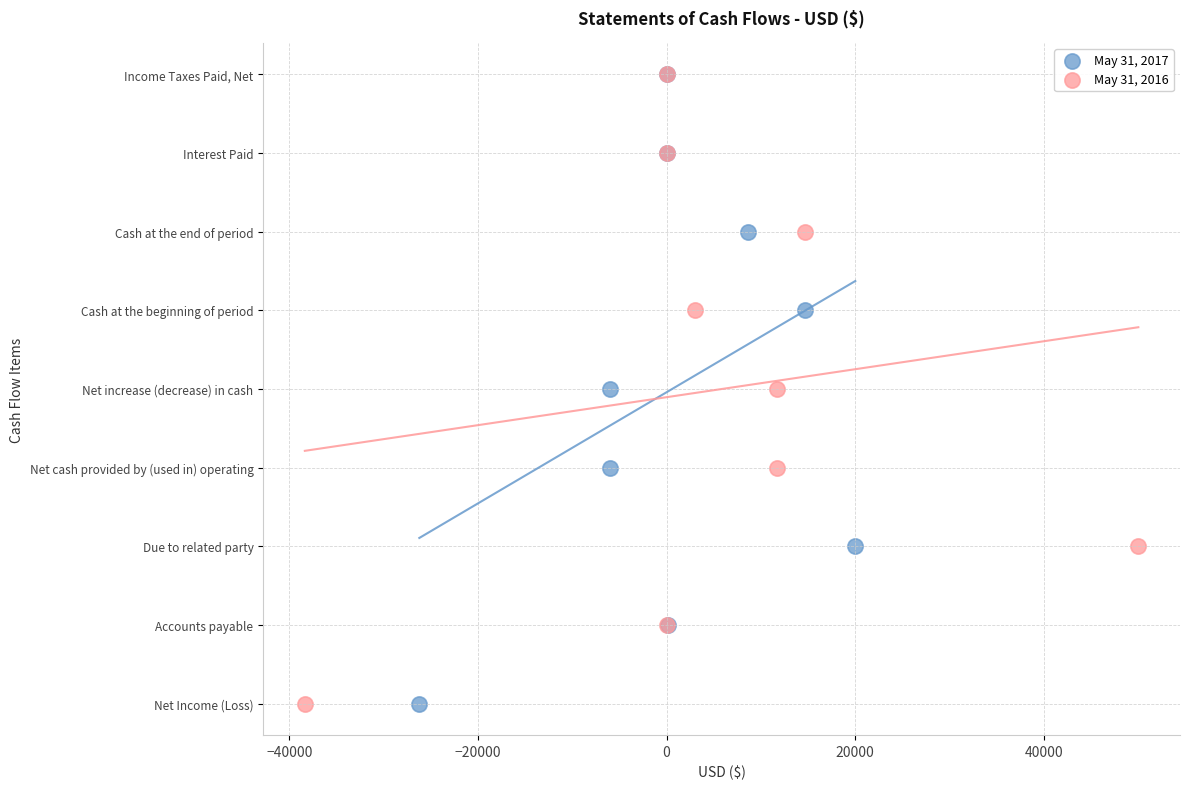

What are all the series names shown in the legend?

May 31, 2017, May 31, 2016